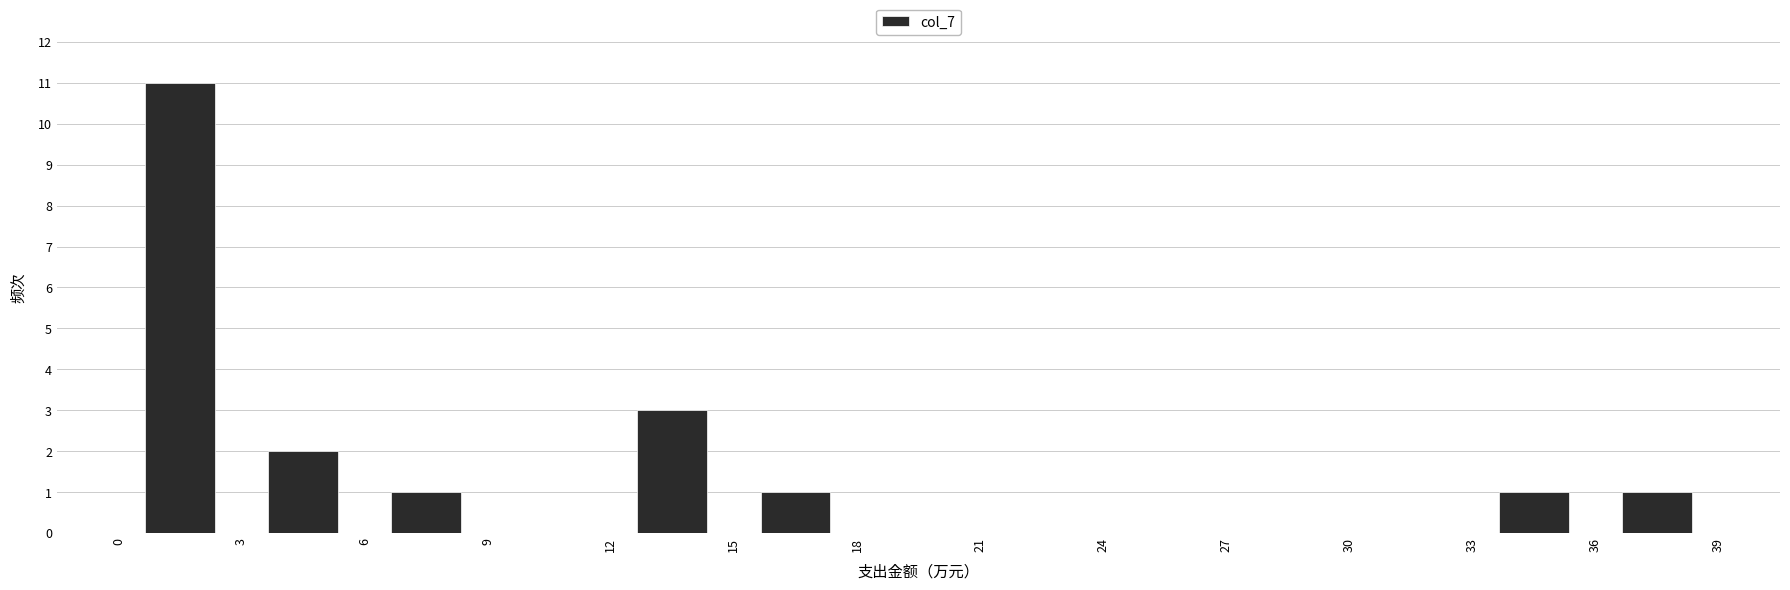

Reading left to right, list every bar in this chart as the range it spans on the x-axis followed by its height. The values are not printed on the chart, so give them approximately, as read against the axis.

0 to 3: 11
3 to 6: 2
6 to 9: 1
9 to 12: 0
12 to 15: 3
15 to 18: 1
18 to 21: 0
21 to 24: 0
24 to 27: 0
27 to 30: 0
30 to 33: 0
33 to 36: 1
36 to 39: 1